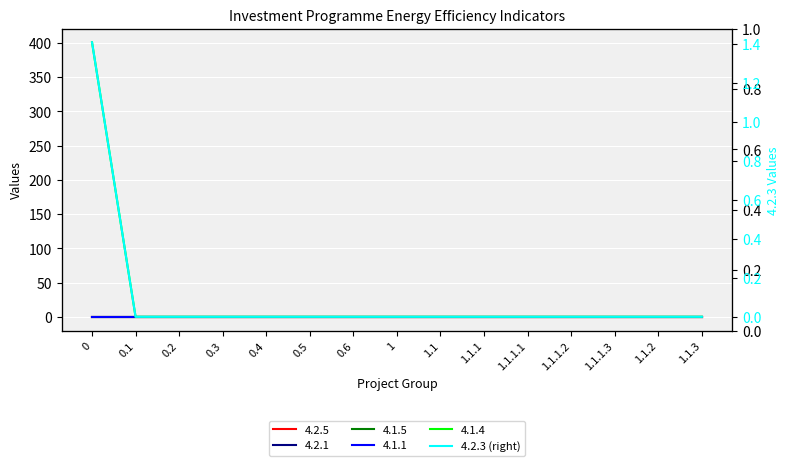

True or false: the data has more than 2 interior local peaks.

False